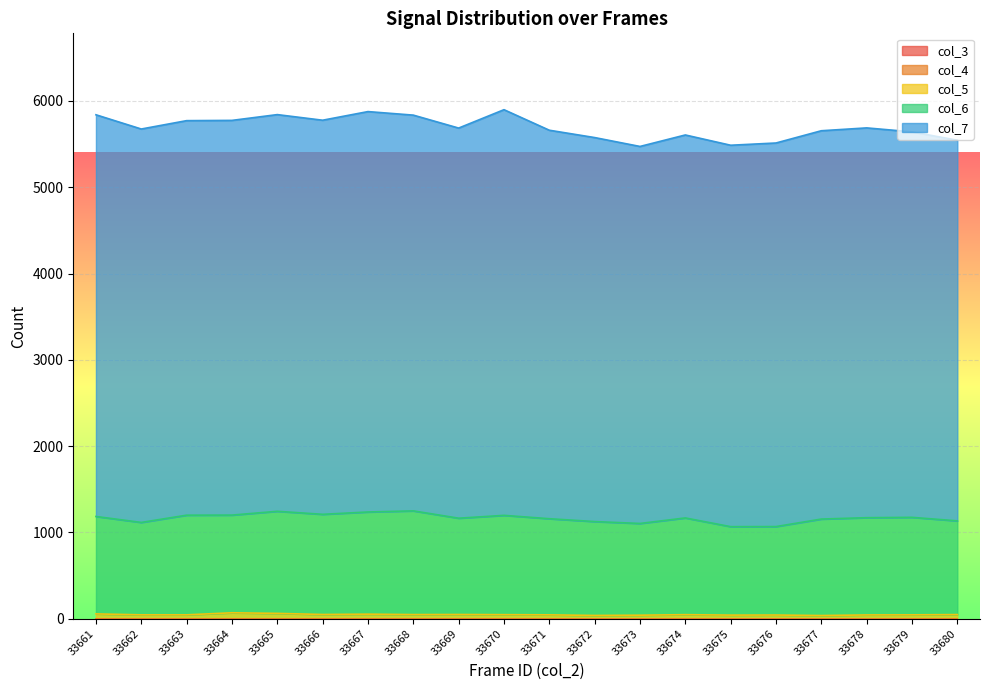

True or false: col_5 has a value of 49 at 33666.

True